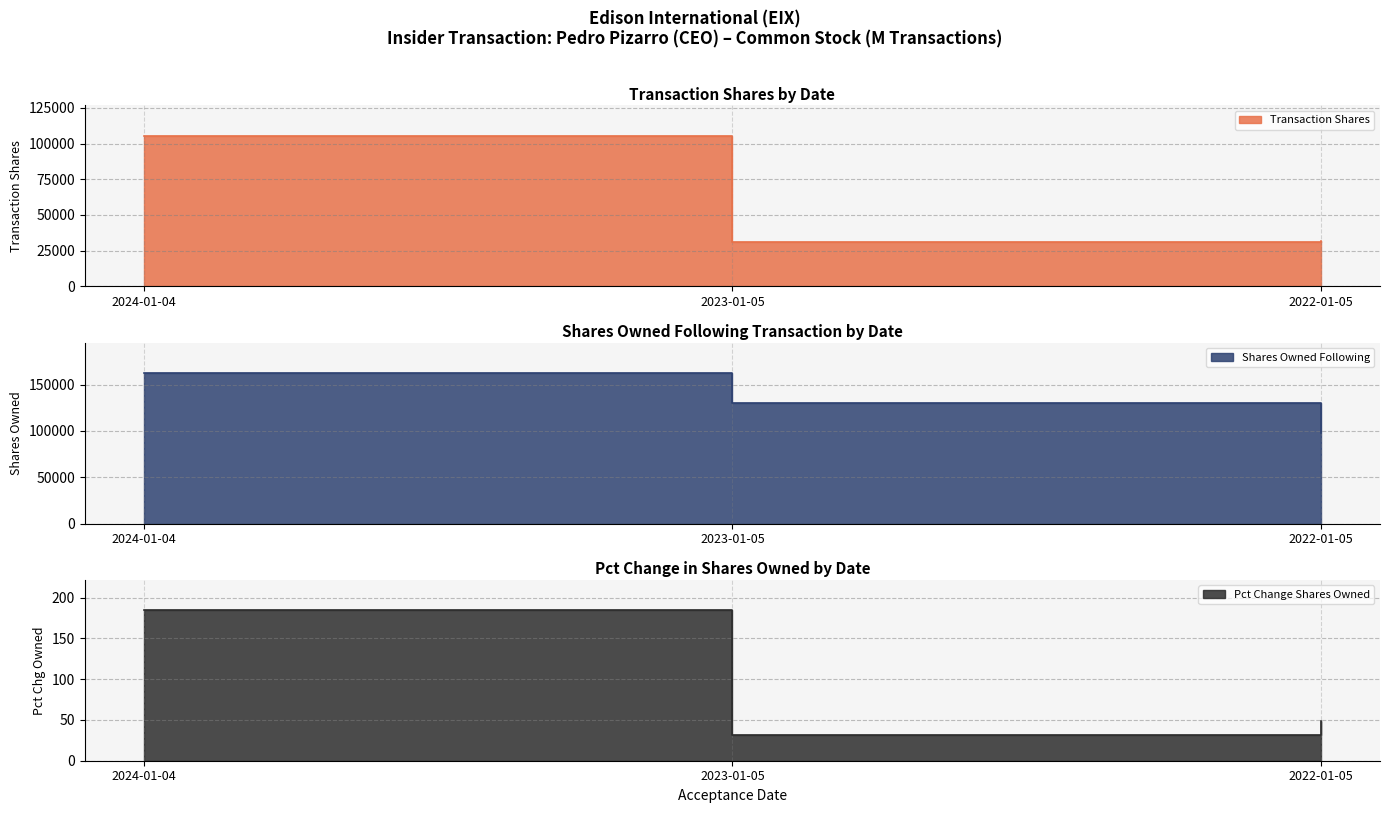

Where is pctchgSharesOwned nearest to the value 108?

2022-01-05